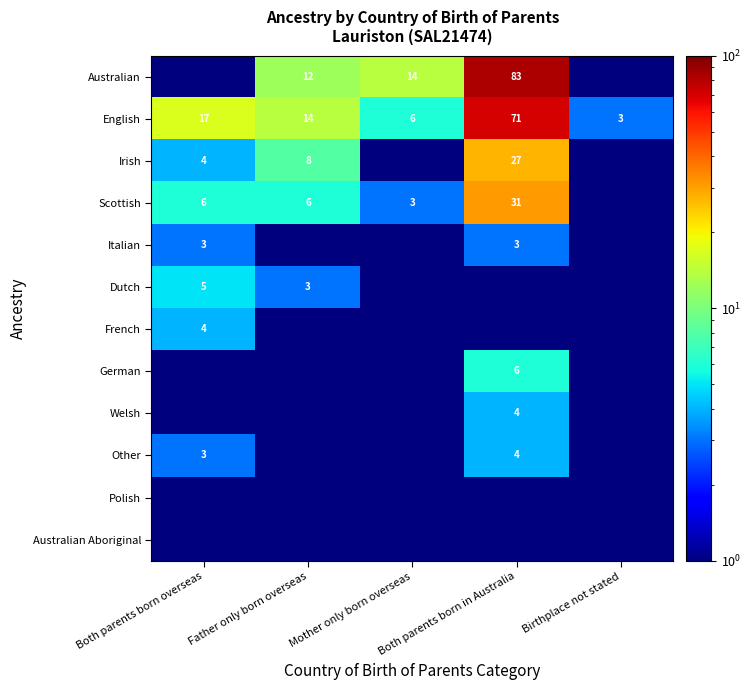

How many data points does each series have?

5